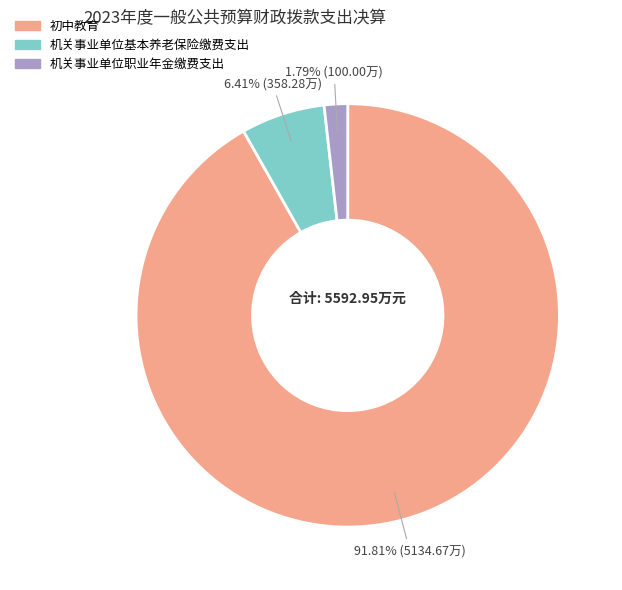

What is the smallest slice in the pie chart?

机关事业单位职业年金缴费支出